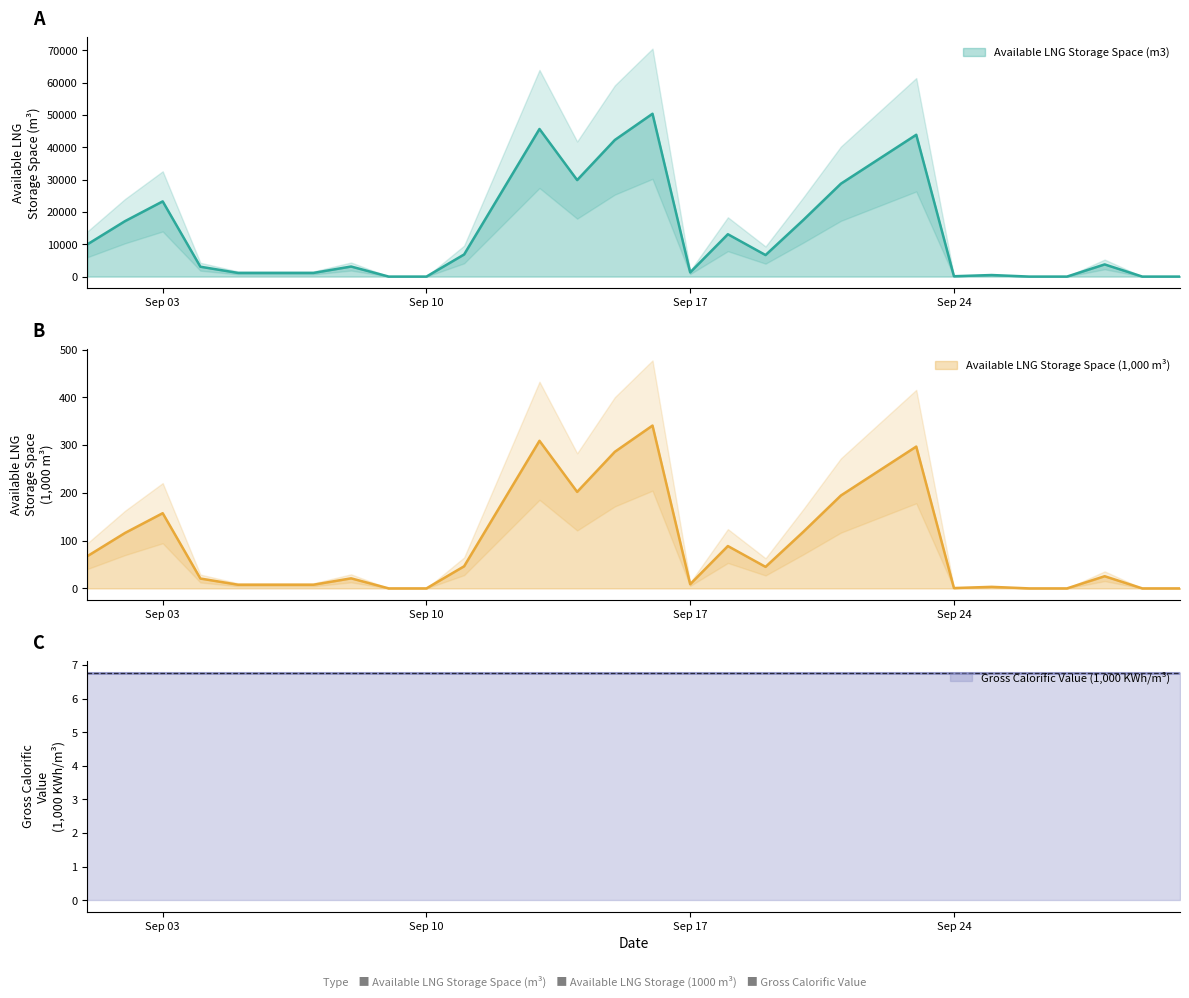

True or false: Available LNG Storage Space (1000 m3) and Available LNG Storage Space (m3) intersect in this chart.

False